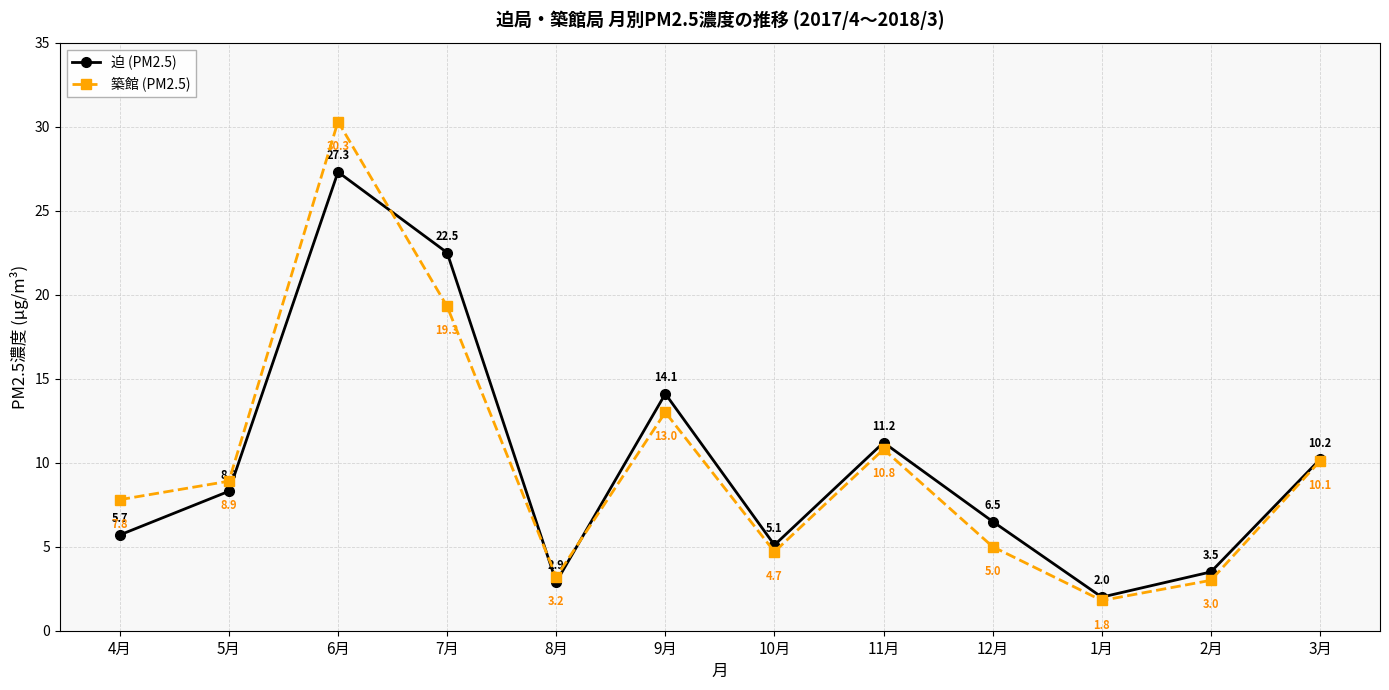

How many values in the 築館 (PM2.5) series are below 8?

6